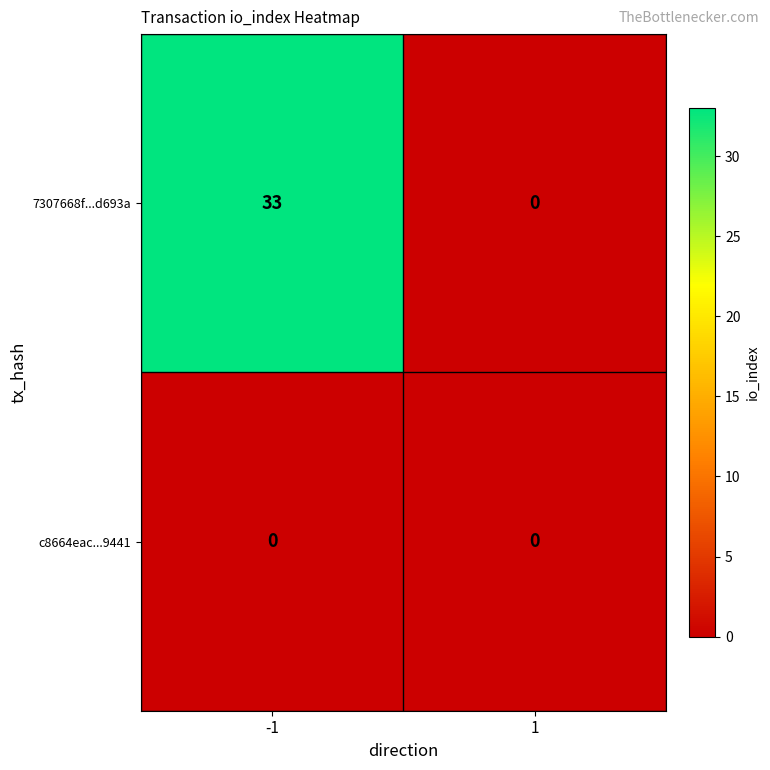

Which series has the largest total across all categories?

7307668f...d693a